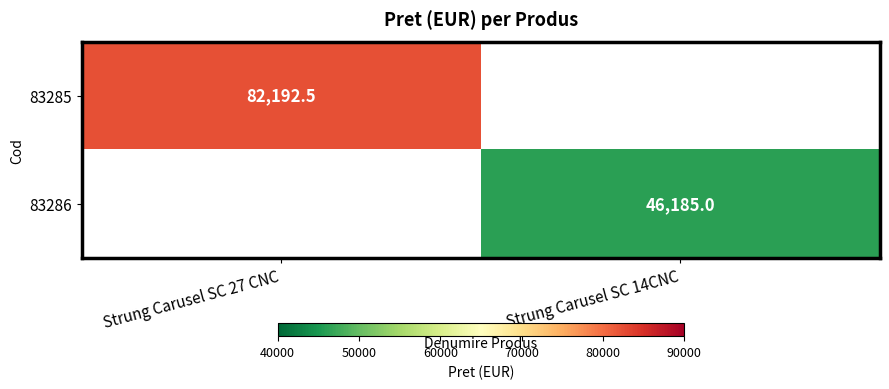

True or false: 83286 has a value of 46185.0 at Strung Carusel SC 14CNC.

True